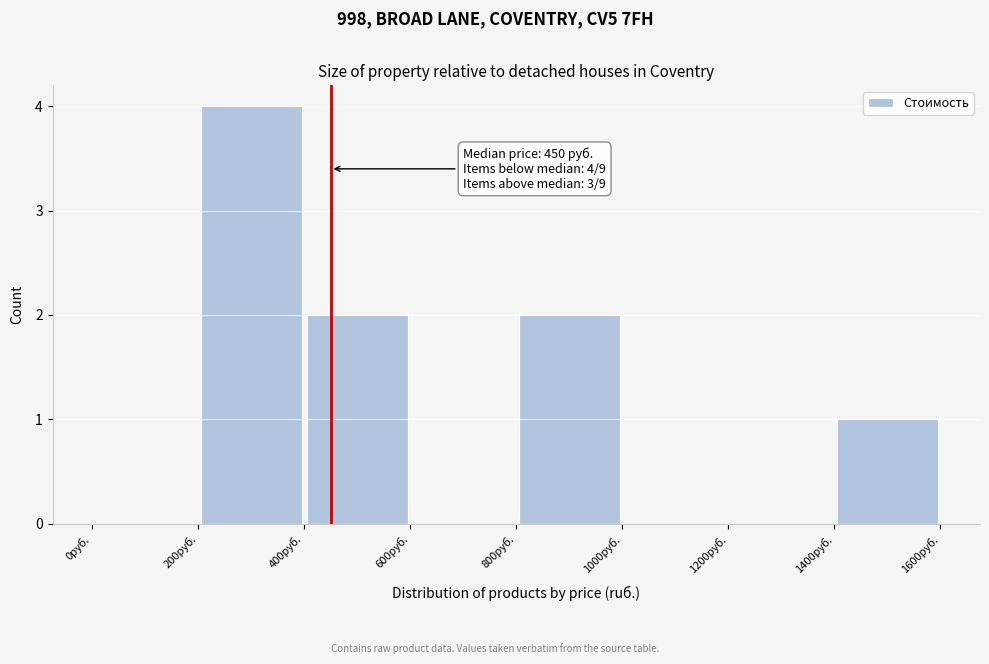

Over which range of the x-axis is the bar tallest?

200 to 400